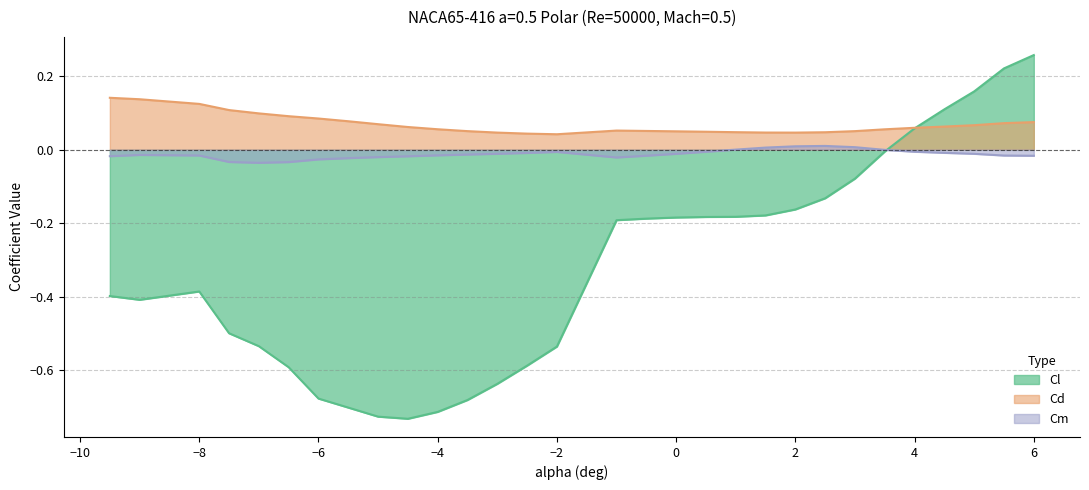

True or false: Cl has more than 1 interior local peaks.

False